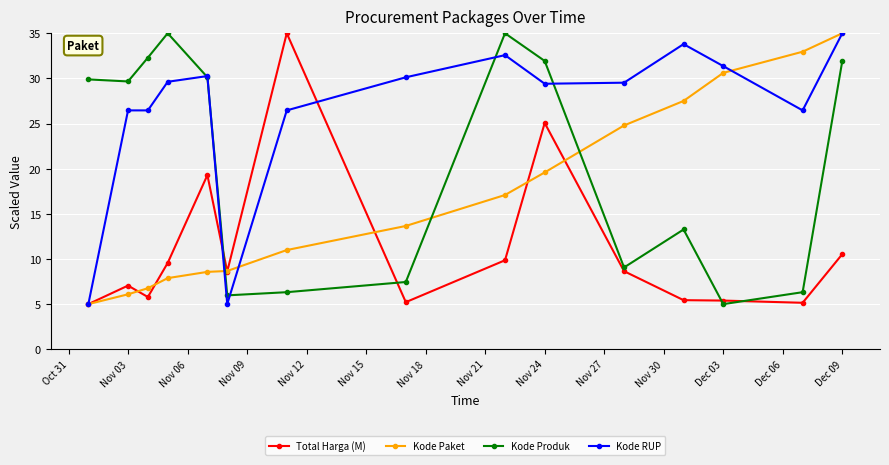

At how many categories does at least one series exceed 12?

14